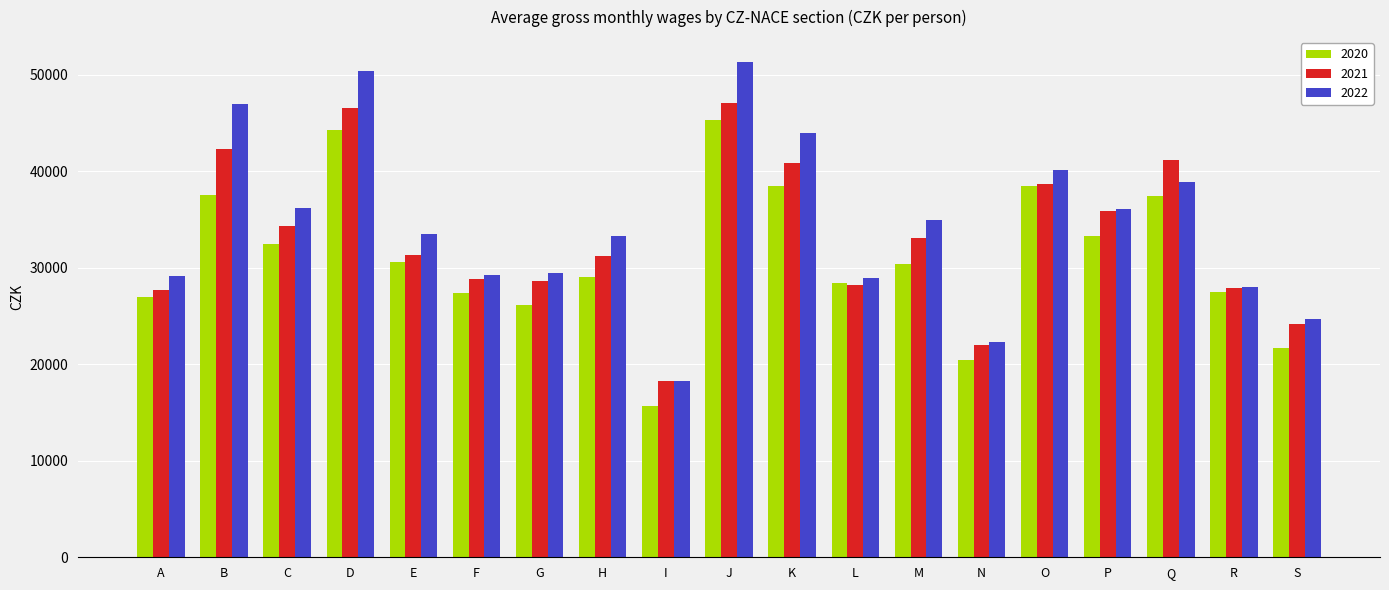

How many groups of bars are there?

19